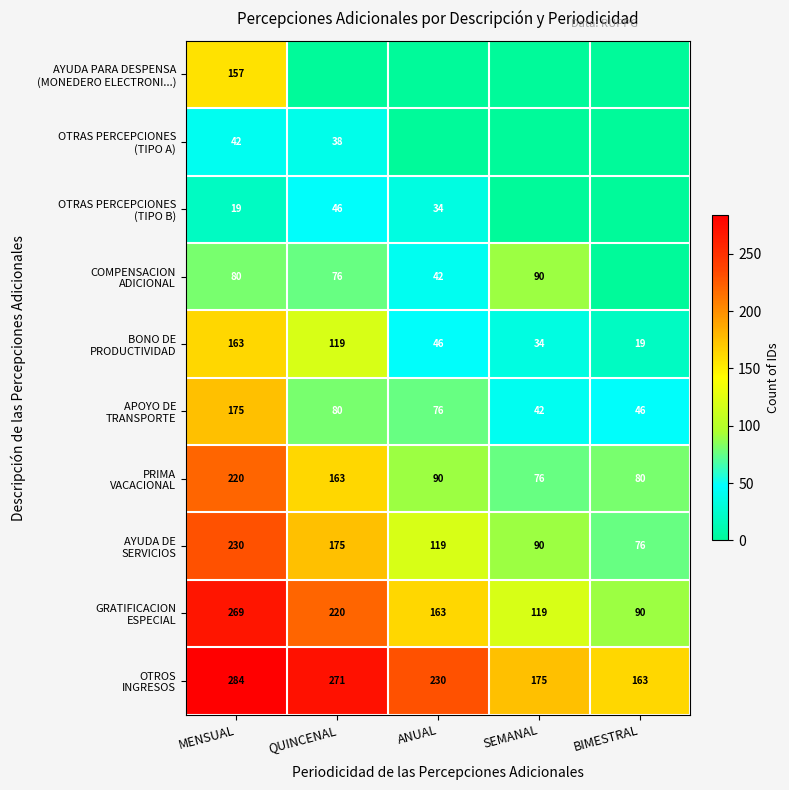

What is the total value across all series at MENSUAL?

1639